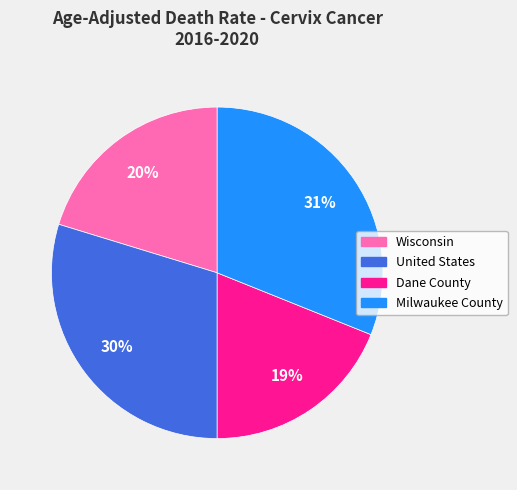

Is the sum of Wisconsin and Dane County greater than half?

No